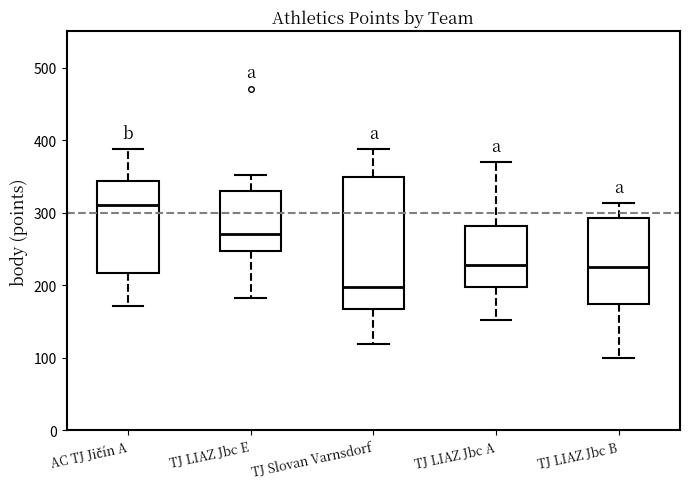

Where is the lower edge of the box for TJ Slovan Varnsdorf on the y-axis? The values are not printed on the chart, so give them approximately, as read against the axis.

170